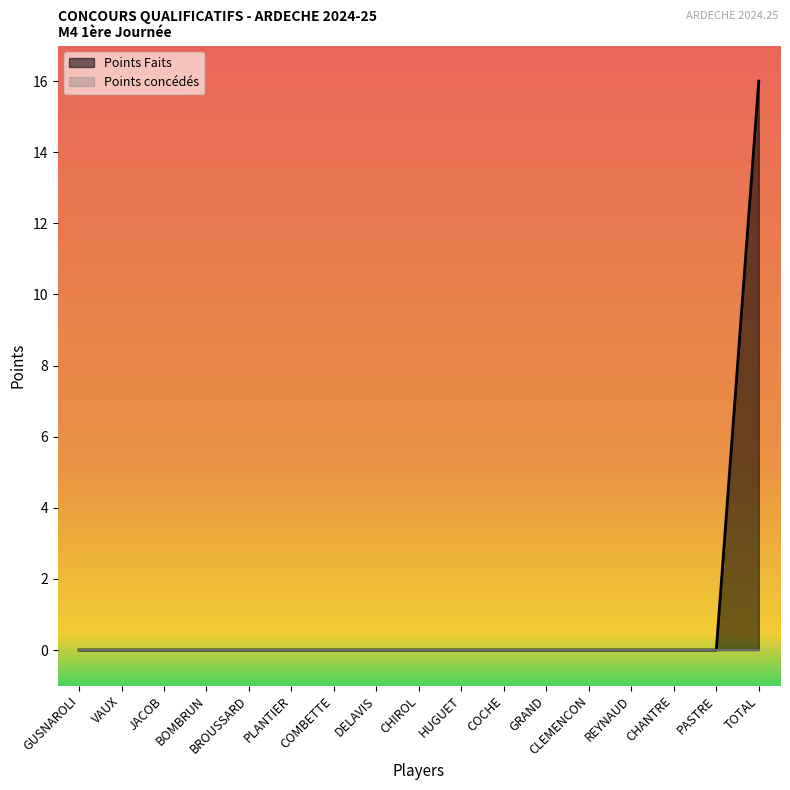

What is the sum of all values?

16